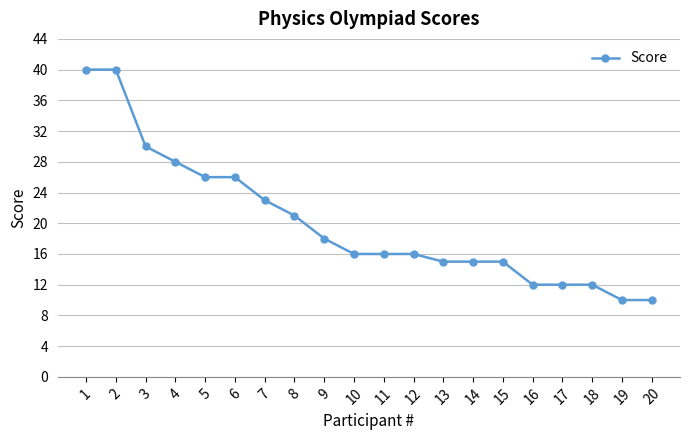

How many series are shown in this chart?

1